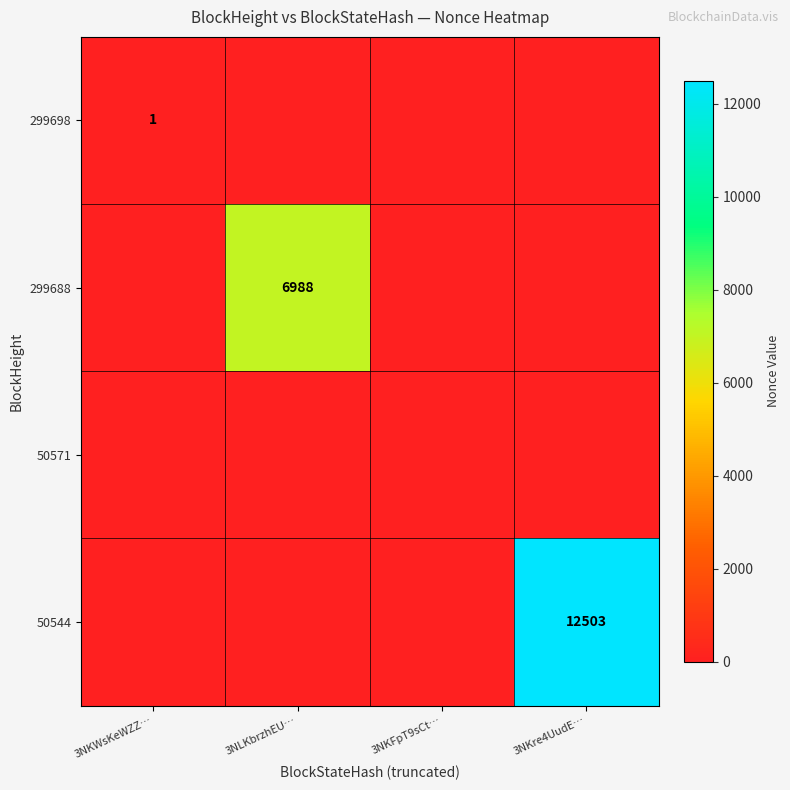

Is the value of 299688 at 3NLKbrzhEU… greater than the value of 50544 at 3NKre4UudE…?

No